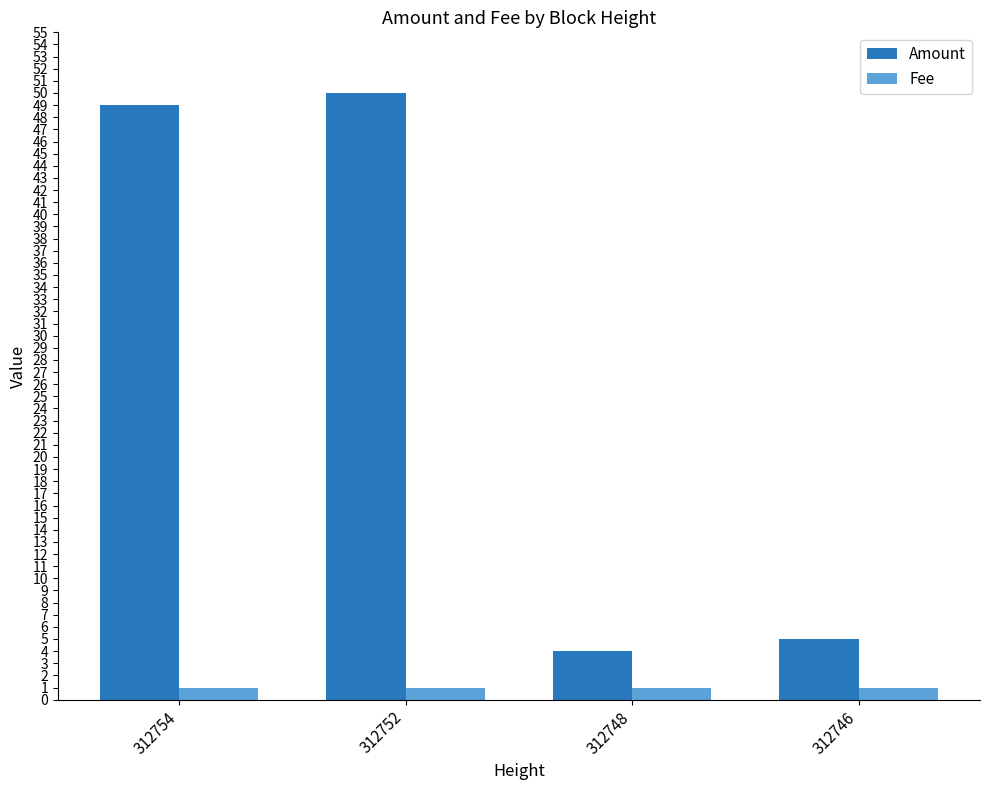

True or false: Amount has a value of 50 at 312752.

True